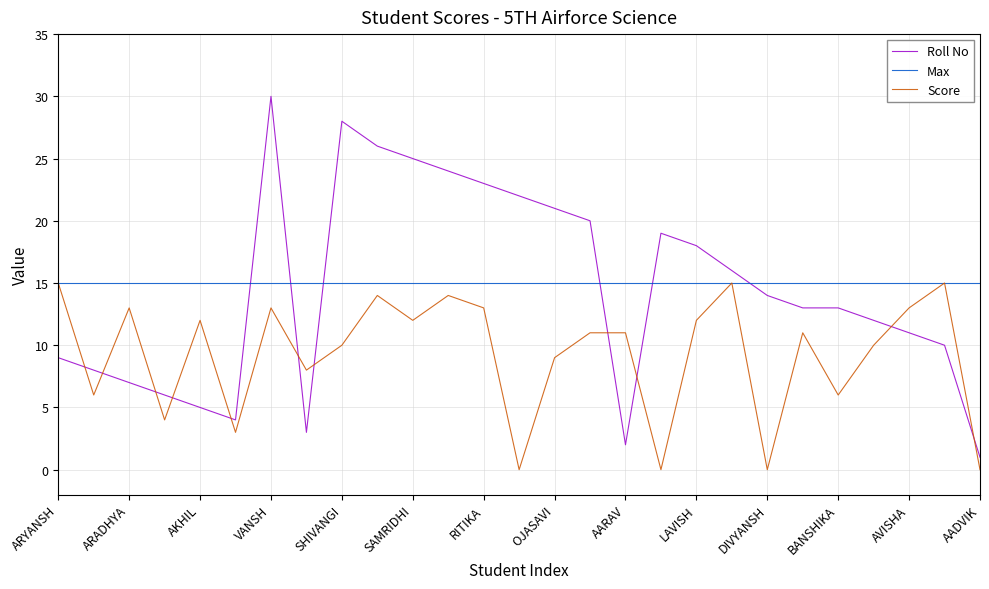

Which series has the widest spread of values?

Roll No